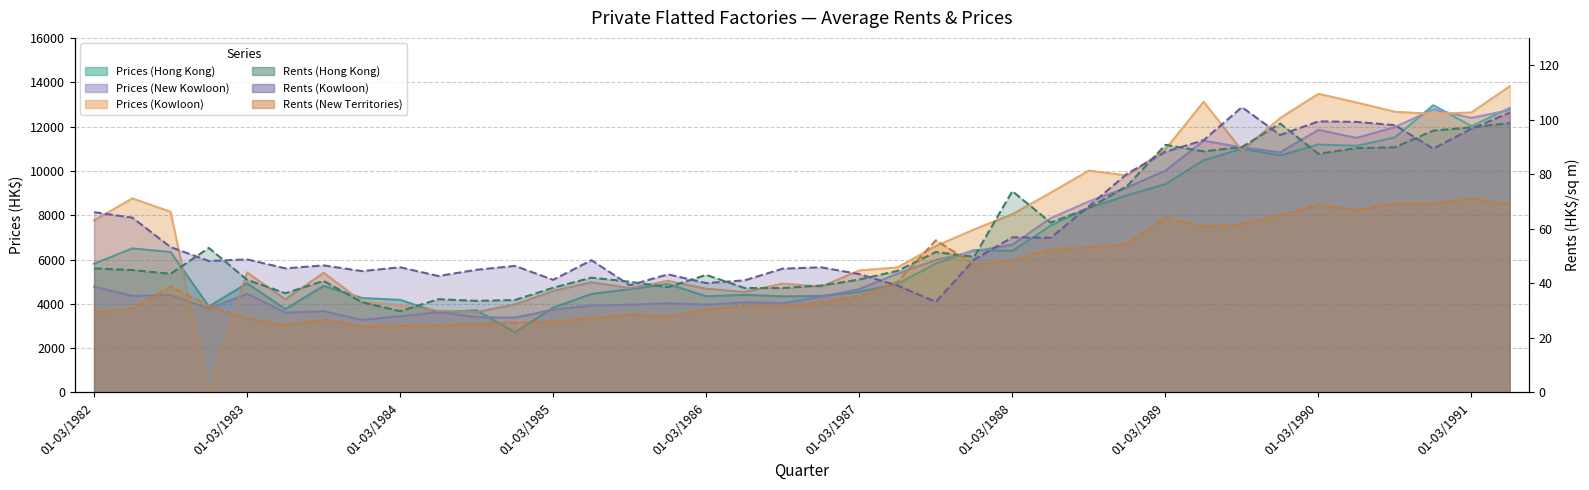

In Rents (New Territories), how many points are lower than both neighbors (excluding endpoints)?

7